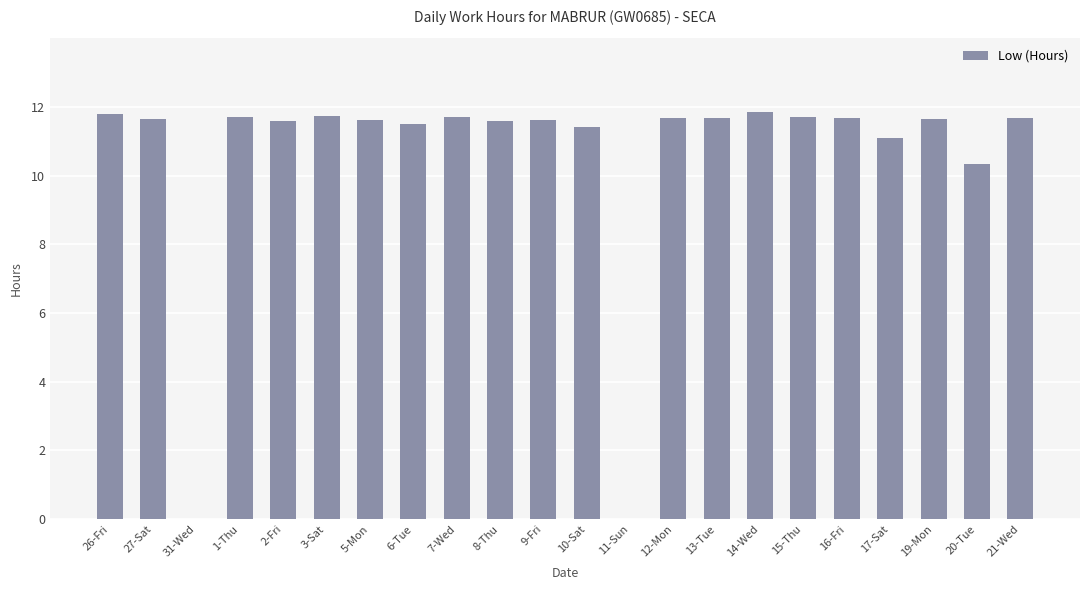

What is the maximum value shown in the chart?

11.9